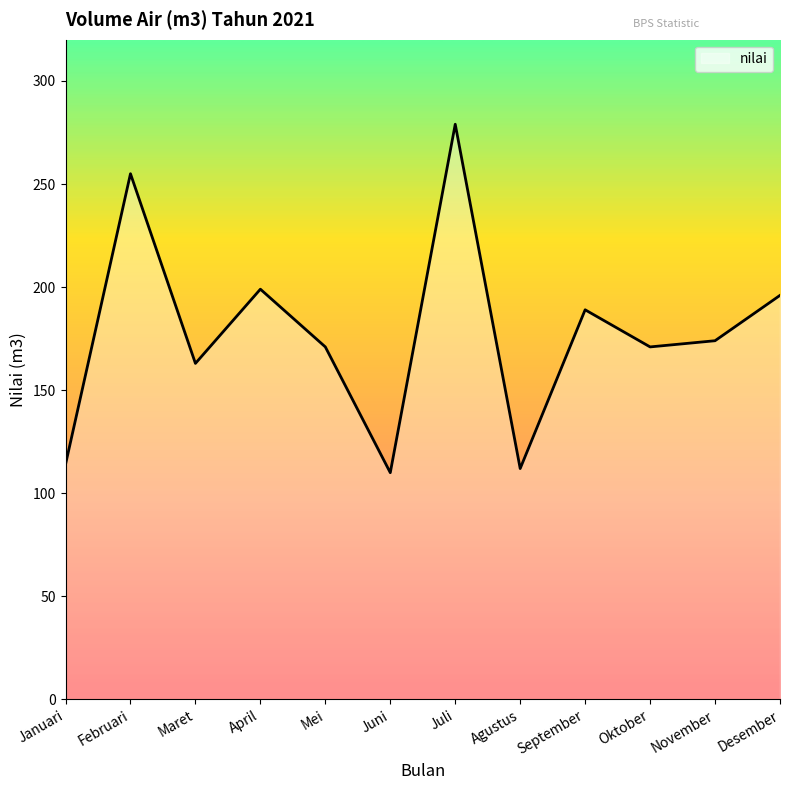

Is it true that the value at Juli is 279?

True